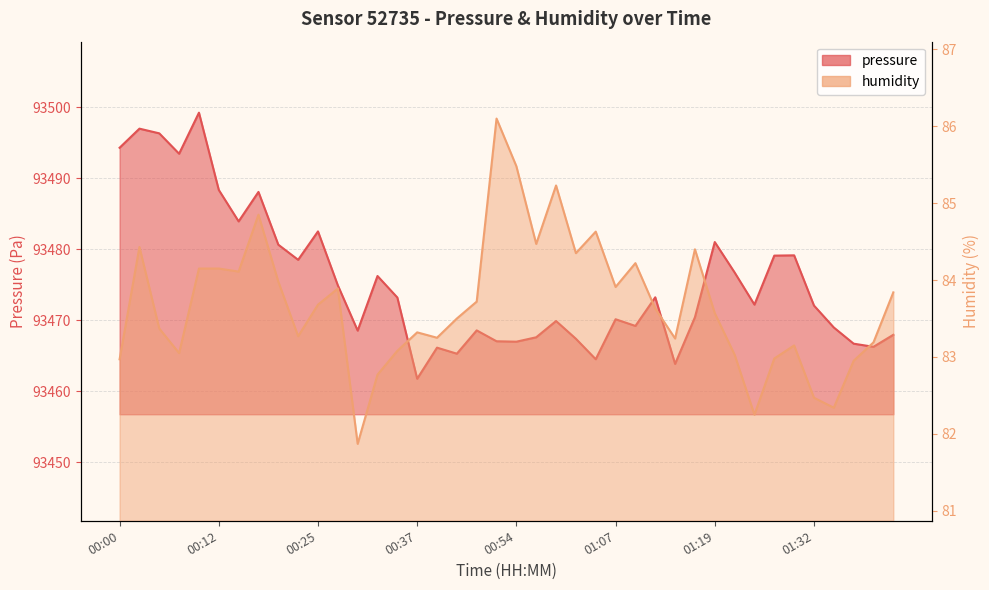

Reading left to right, extract all data points from this chart.

pressure: 00:00=93494.3	00:02=93497.0	00:05=93496.3	00:07=93493.4	00:10=93499.2	00:12=93488.3	00:15=93483.9	00:17=93488.1	00:20=93480.6	00:22=93478.5	00:25=93482.5	00:27=93474.9	00:30=93468.5	00:32=93476.2	00:34=93473.2	00:37=93461.8	00:39=93466.1	00:42=93465.3	00:44=93468.6	00:49=93467.0	00:54=93467.0	00:57=93467.6	00:59=93469.9	01:02=93467.4	01:04=93464.5	01:07=93470.1	01:09=93469.2	01:12=93473.2	01:15=93463.8	01:17=93470.4	01:19=93481.0	01:22=93476.7	01:24=93472.2	01:27=93479.1	01:29=93479.1	01:32=93472.1	01:34=93469.0	01:37=93466.7	01:39=93466.2	01:42=93467.9
humidity: 00:00=83.0	00:02=84.4	00:05=83.4	00:07=83.0	00:10=84.2	00:12=84.2	00:15=84.1	00:17=84.8	00:20=84.0	00:22=83.3	00:25=83.7	00:27=83.9	00:30=81.9	00:32=82.8	00:34=83.1	00:37=83.3	00:39=83.2	00:42=83.5	00:44=83.7	00:49=86.1	00:54=85.5	00:57=84.5	00:59=85.2	01:02=84.3	01:04=84.6	01:07=83.9	01:09=84.2	01:12=83.6	01:15=83.2	01:17=84.4	01:19=83.6	01:22=83.0	01:24=82.2	01:27=83.0	01:29=83.2	01:32=82.5	01:34=82.3	01:37=83.0	01:39=83.2	01:42=83.8